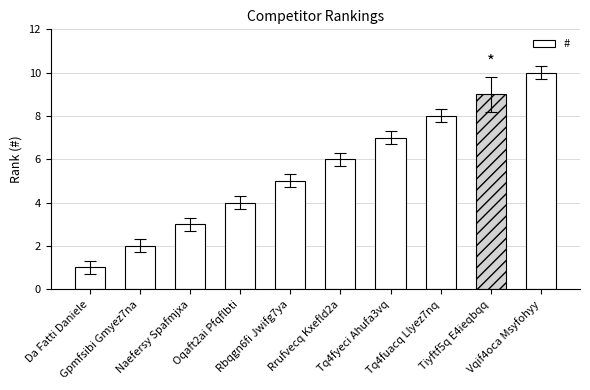

Are the bars horizontal?

No